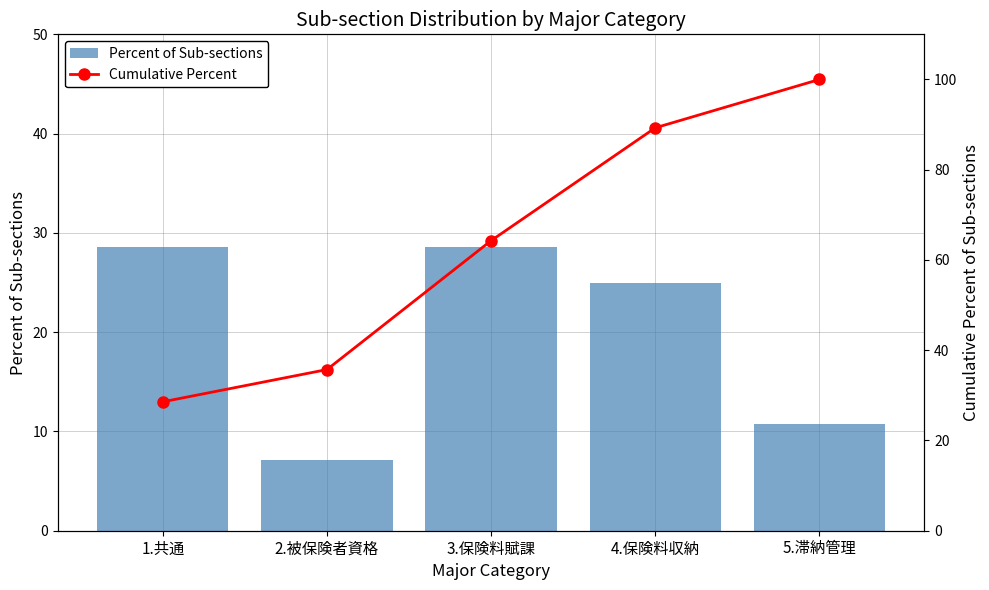

Reading left to right, list all the values displayed in this chart.

Percent of Sub-sections: 1.共通=28.6	2.被保険者資格=7.1	3.保険料賦課=28.6	4.保険料収納=25.0	5.滞納管理=10.7
Cumulative Percent: 1.共通=28.6	2.被保険者資格=35.7	3.保険料賦課=64.3	4.保険料収納=89.3	5.滞納管理=100.0